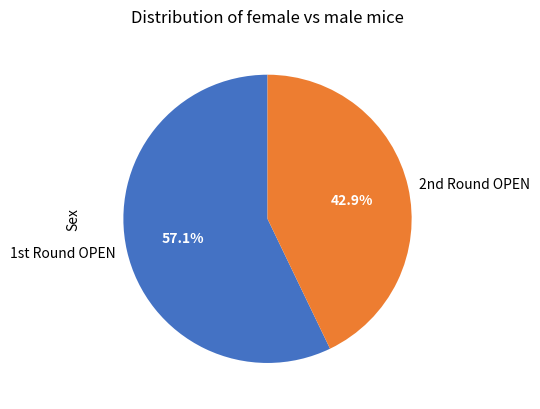

What is the largest slice in the pie chart?

1st Round OPEN